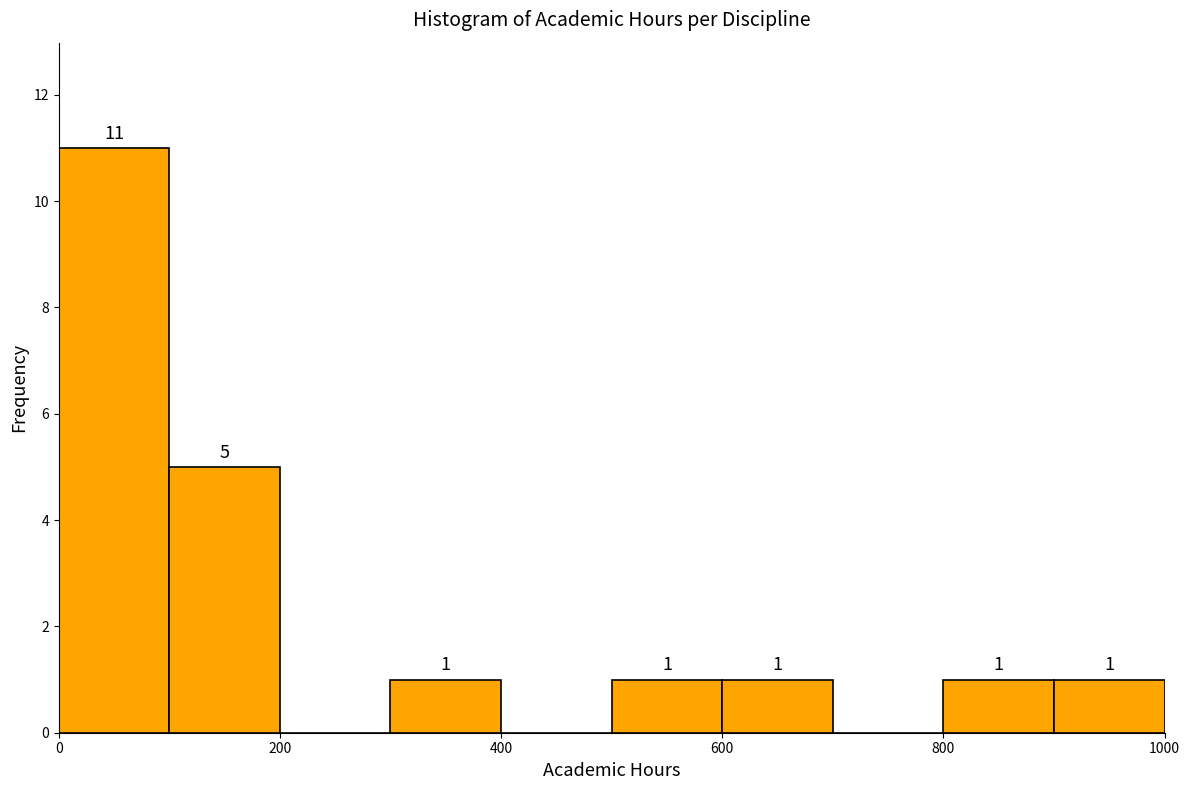

Which range on the x-axis has the tallest bar?

0 to 100